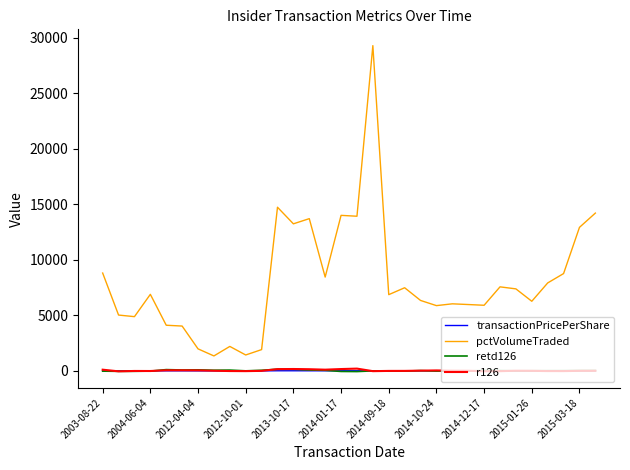

Which series has the widest spread of values?

pctVolumeTraded